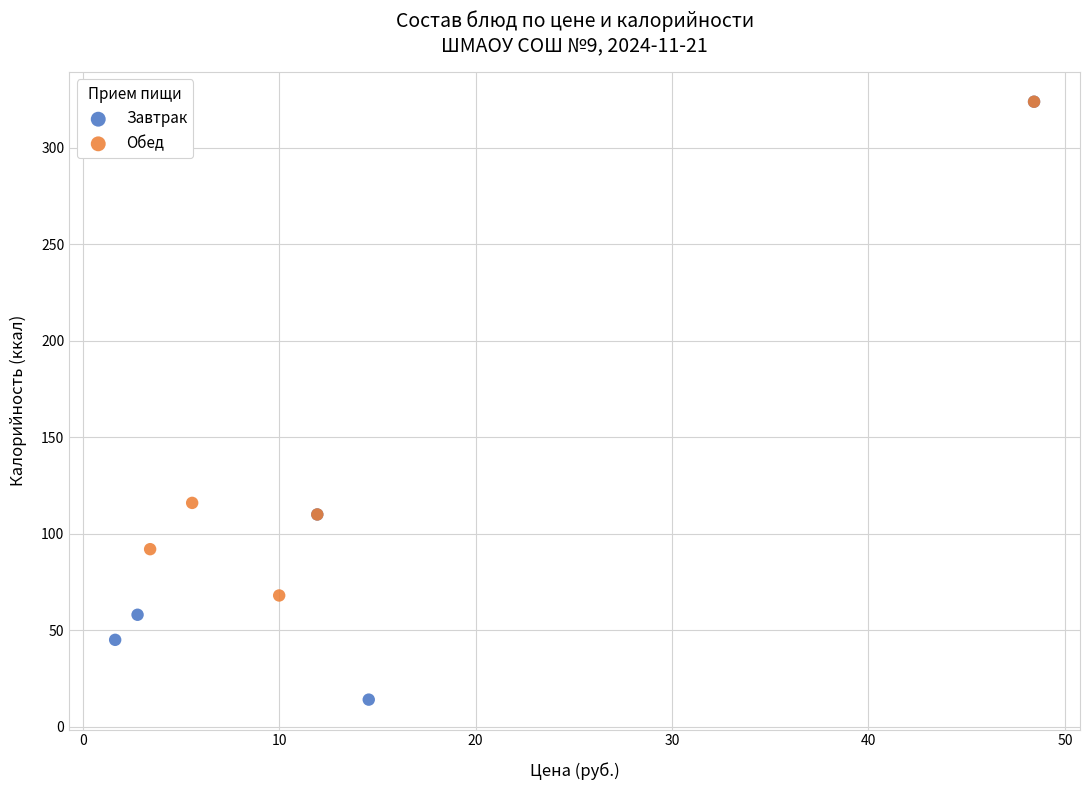

Which series has the widest spread of Y values?

Завтрак